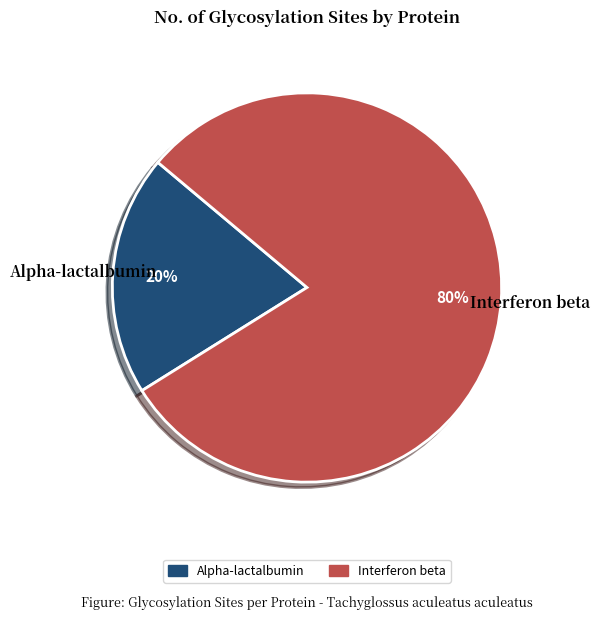

To the nearest percent, what percentage of the pie is Alpha-lactalbumin?

20%